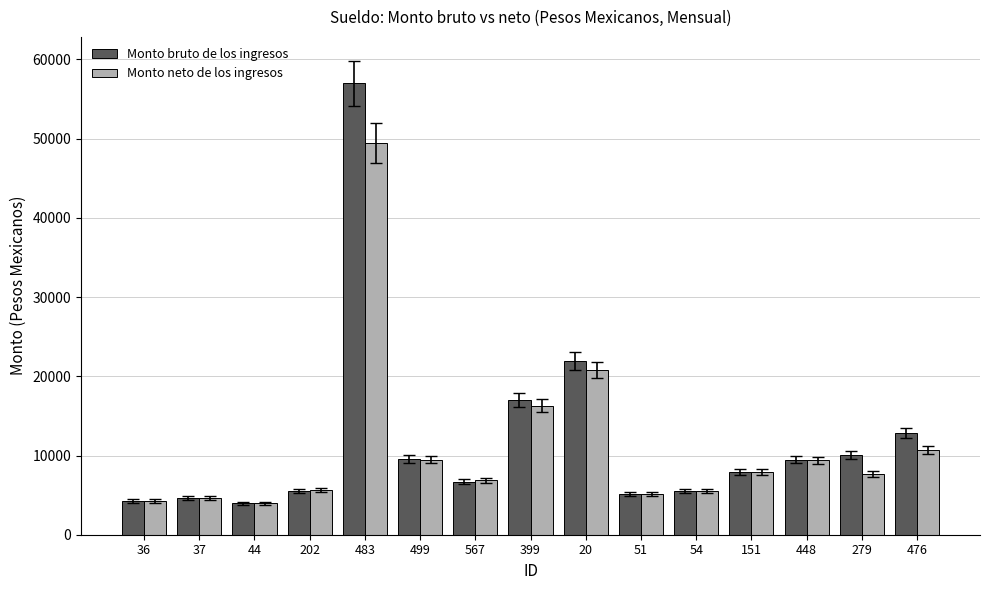

The Monto bruto de los ingresos series shows 2973.2 at 54. True or false?

False